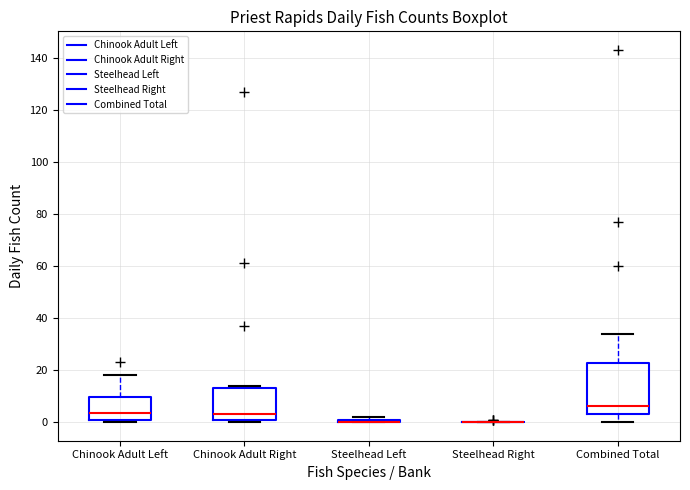

Which box is the tallest, from its lower edge to its upper edge?

Combined Total